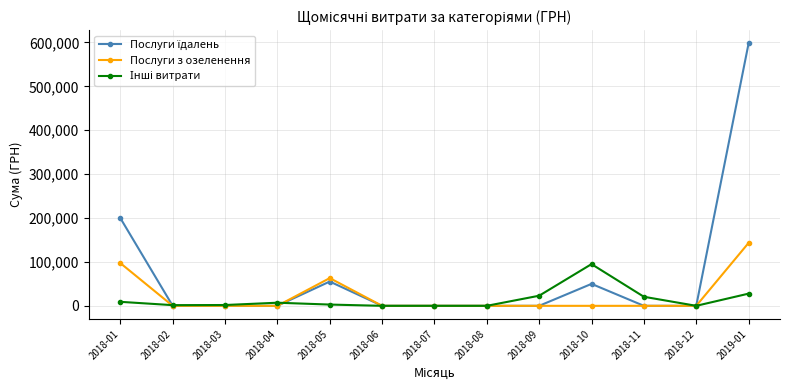

What is the label of the 3rd point from the left?

2018-03